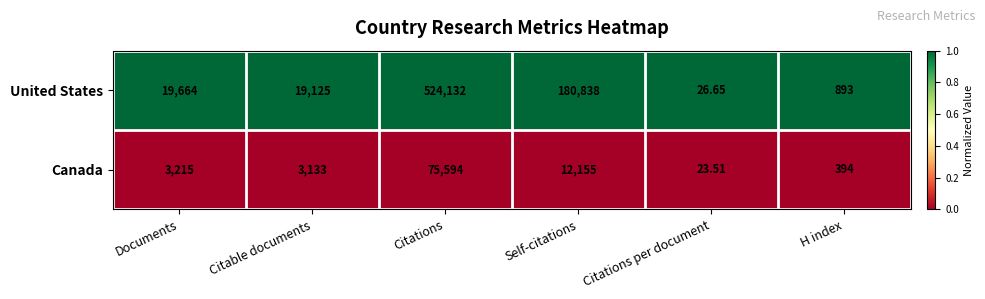

At Citations per document, list the series in order from smallest to largest.

Canada, United States